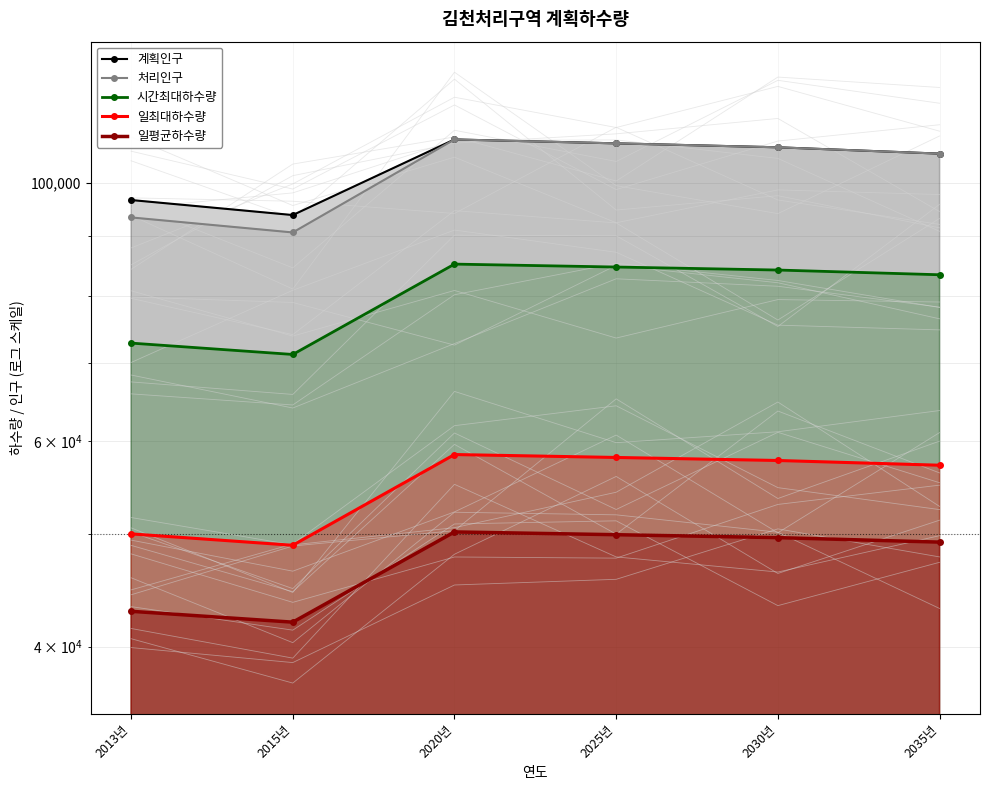

True or false: 일평균하수량 has more than 0 points higher than both neighbors.

True